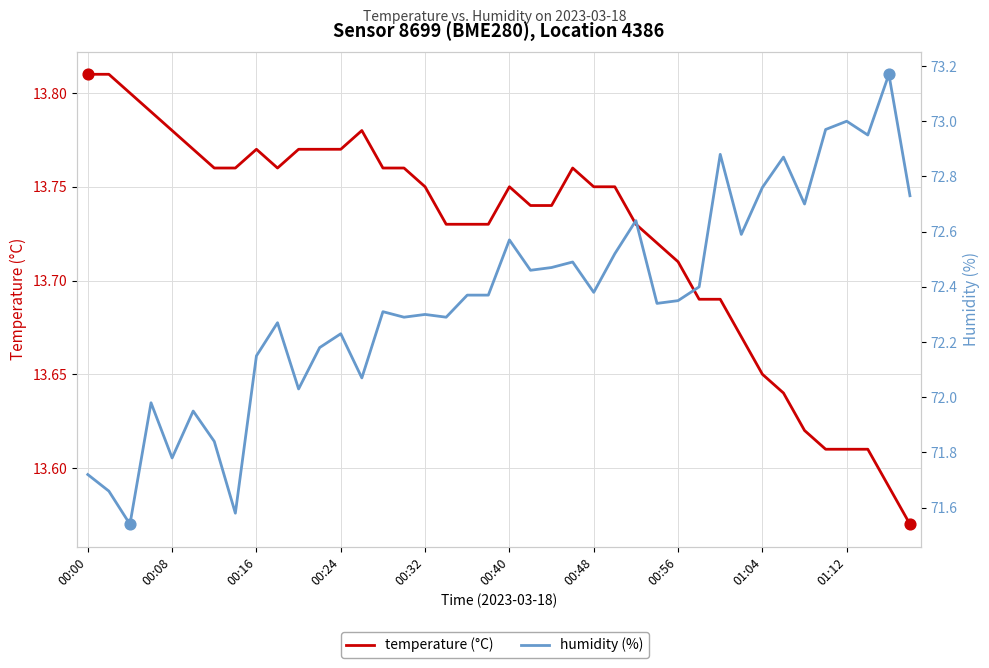

At how many categories does at least one series exceed 60?

40